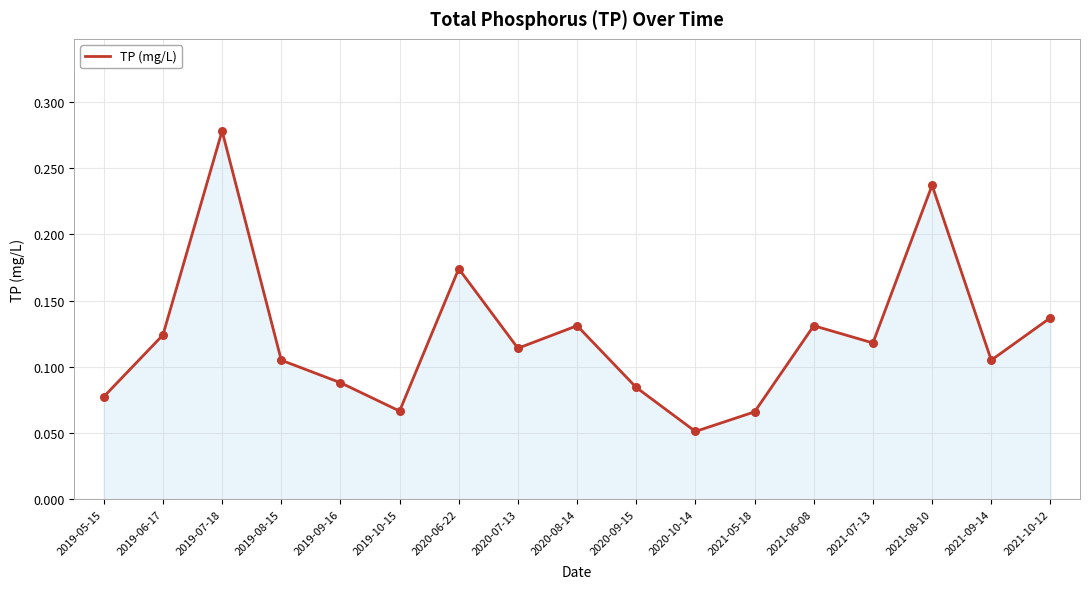

Between 2021-08-10 and 2019-10-15, which is larger?

2021-08-10